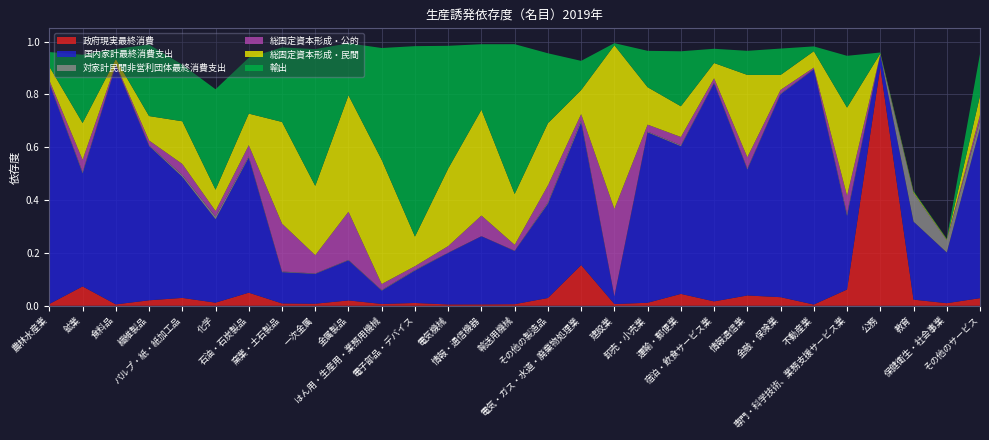

Reading left to right, extract all data points from this chart.

政府現実最終消費: 農林水産業=0.0	鉱業=0.1	食料品=0.0	繊維製品=0.0	パルプ・紙・紙加工品=0.0	化学=0.0	石油・石炭製品=0.0	窯業・土石製品=0.0	一次金属=0.0	金属製品=0.0	はん用・生産用・業務用機械=0.0	電子部品・デバイス=0.0	電気機械=0.0	情報・通信機器=0.0	輸送用機械=0.0	その他の製造品=0.0	電気・ガス・水道・廃棄物処理業=0.2	建設業=0.0	卸売・小売業=0.0	運輸・郵便業=0.0	宿泊・飲食サービス業=0.0	情報通信業=0.0	金融・保険業=0.0	不動産業=0.0	専門・科学技術、業務支援サービス業=0.1	公務=0.9	教育=0.0	保健衛生・社会事業=0.0	その他のサービス=0.0
国内家計最終消費支出: 農林水産業=0.8	鉱業=0.4	食料品=0.9	繊維製品=0.6	パルプ・紙・紙加工品=0.5	化学=0.3	石油・石炭製品=0.5	窯業・土石製品=0.1	一次金属=0.1	金属製品=0.2	はん用・生産用・業務用機械=0.1	電子部品・デバイス=0.1	電気機械=0.2	情報・通信機器=0.3	輸送用機械=0.2	その他の製造品=0.4	電気・ガス・水道・廃棄物処理業=0.5	建設業=0.0	卸売・小売業=0.6	運輸・郵便業=0.6	宿泊・飲食サービス業=0.8	情報通信業=0.5	金融・保険業=0.8	不動産業=0.9	専門・科学技術、業務支援サービス業=0.3	公務=0.0	教育=0.3	保健衛生・社会事業=0.2	その他のサービス=0.6
対家計民間非営利団体最終消費支出: 農林水産業=0.0	鉱業=0.0	食料品=0.0	繊維製品=0.0	パルプ・紙・紙加工品=0.0	化学=0.0	石油・石炭製品=0.0	窯業・土石製品=0.0	一次金属=0.0	金属製品=0.0	はん用・生産用・業務用機械=0.0	電子部品・デバイス=0.0	電気機械=0.0	情報・通信機器=0.0	輸送用機械=0.0	その他の製造品=0.0	電気・ガス・水道・廃棄物処理業=0.0	建設業=0.0	卸売・小売業=0.0	運輸・郵便業=0.0	宿泊・飲食サービス業=0.0	情報通信業=0.0	金融・保険業=0.0	不動産業=0.0	専門・科学技術、業務支援サービス業=0.0	公務=0.0	教育=0.1	保健衛生・社会事業=0.0	その他のサービス=0.0
総固定資本形成・公的: 農林水産業=0.0	鉱業=0.0	食料品=0.0	繊維製品=0.0	パルプ・紙・紙加工品=0.0	化学=0.0	石油・石炭製品=0.0	窯業・土石製品=0.2	一次金属=0.1	金属製品=0.2	はん用・生産用・業務用機械=0.0	電子部品・デバイス=0.0	電気機械=0.0	情報・通信機器=0.1	輸送用機械=0.0	その他の製造品=0.1	電気・ガス・水道・廃棄物処理業=0.0	建設業=0.3	卸売・小売業=0.0	運輸・郵便業=0.0	宿泊・飲食サービス業=0.0	情報通信業=0.0	金融・保険業=0.0	不動産業=0.0	専門・科学技術、業務支援サービス業=0.1	公務=0.0	教育=0.0	保健衛生・社会事業=0.0	その他のサービス=0.0
総固定資本形成・民間: 農林水産業=0.1	鉱業=0.1	食料品=0.0	繊維製品=0.1	パルプ・紙・紙加工品=0.2	化学=0.1	石油・石炭製品=0.1	窯業・土石製品=0.4	一次金属=0.3	金属製品=0.4	はん用・生産用・業務用機械=0.5	電子部品・デバイス=0.1	電気機械=0.3	情報・通信機器=0.4	輸送用機械=0.2	その他の製造品=0.2	電気・ガス・水道・廃棄物処理業=0.1	建設業=0.6	卸売・小売業=0.1	運輸・郵便業=0.1	宿泊・飲食サービス業=0.1	情報通信業=0.3	金融・保険業=0.1	不動産業=0.1	専門・科学技術、業務支援サービス業=0.3	公務=0.0	教育=0.0	保健衛生・社会事業=0.0	その他のサービス=0.1
輸出: 農林水産業=0.1	鉱業=0.3	食料品=0.0	繊維製品=0.3	パルプ・紙・紙加工品=0.2	化学=0.4	石油・石炭製品=0.2	窯業・土石製品=0.3	一次金属=0.5	金属製品=0.2	はん用・生産用・業務用機械=0.4	電子部品・デバイス=0.7	電気機械=0.5	情報・通信機器=0.2	輸送用機械=0.6	その他の製造品=0.3	電気・ガス・水道・廃棄物処理業=0.1	建設業=0.0	卸売・小売業=0.1	運輸・郵便業=0.2	宿泊・飲食サービス業=0.1	情報通信業=0.1	金融・保険業=0.1	不動産業=0.0	専門・科学技術、業務支援サービス業=0.2	公務=0.0	教育=0.0	保健衛生・社会事業=0.0	その他のサービス=0.2